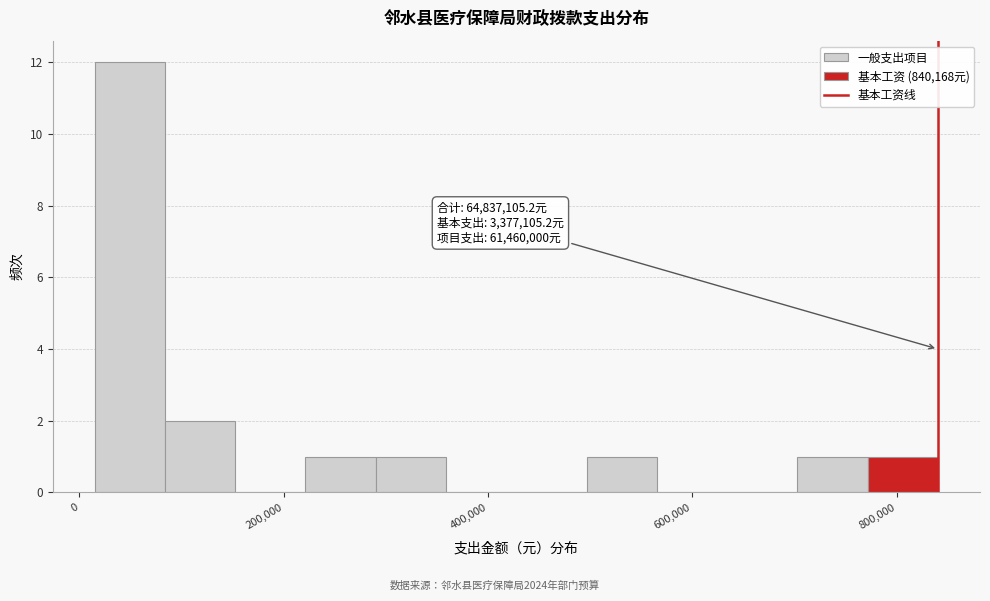

Around what value on the x-axis is the tallest bar? Give the approximate position of its centre, as read against the axis.

40000